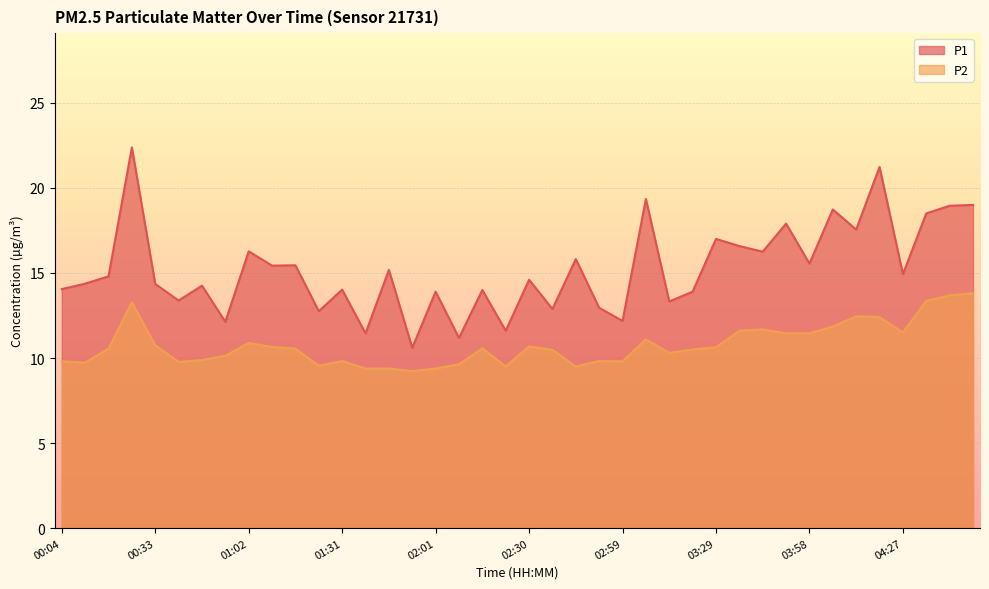

What value does the P2 series have at 03:43?

11.7